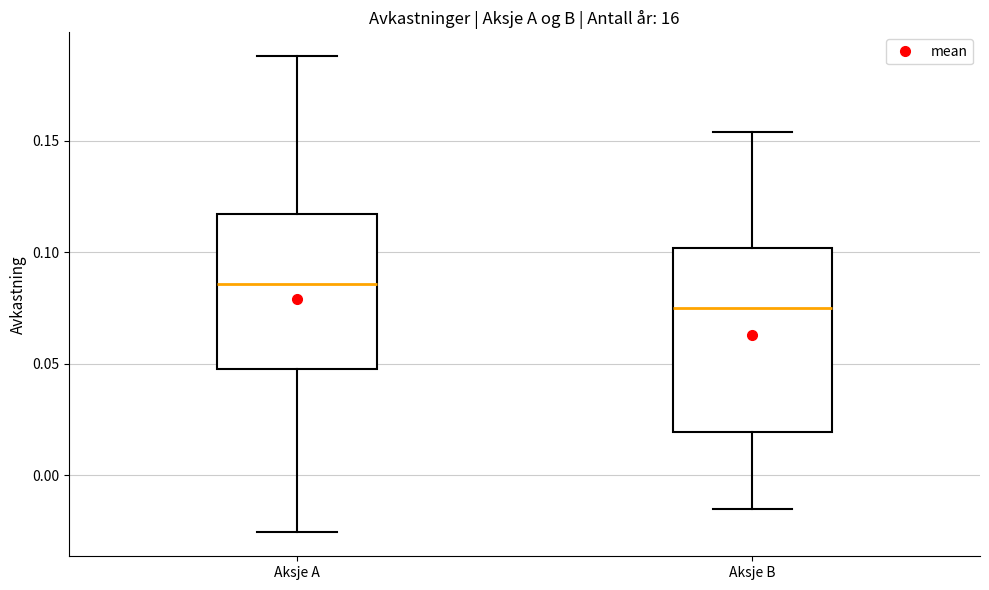

Which box's median line is the highest?

Aksje A